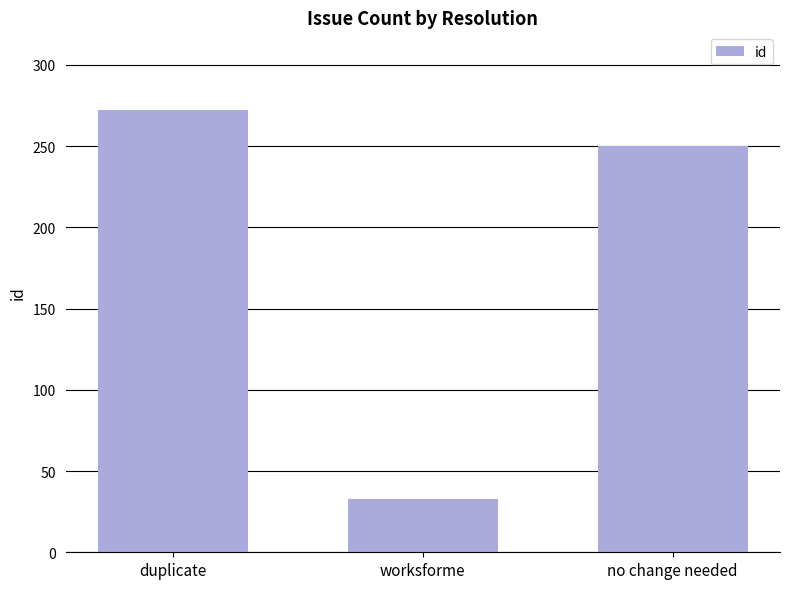

What is the value of the 2nd bar from the left?

33